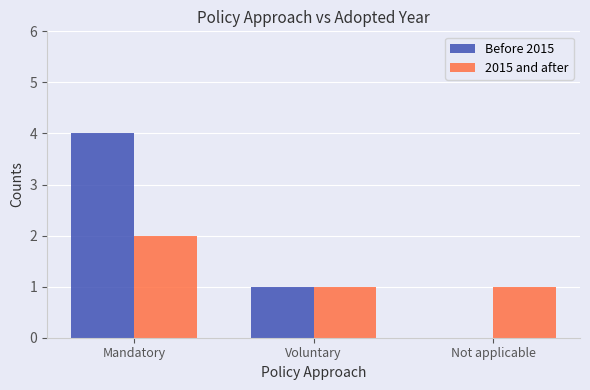

What value does the Before 2015 series have at Voluntary?

1